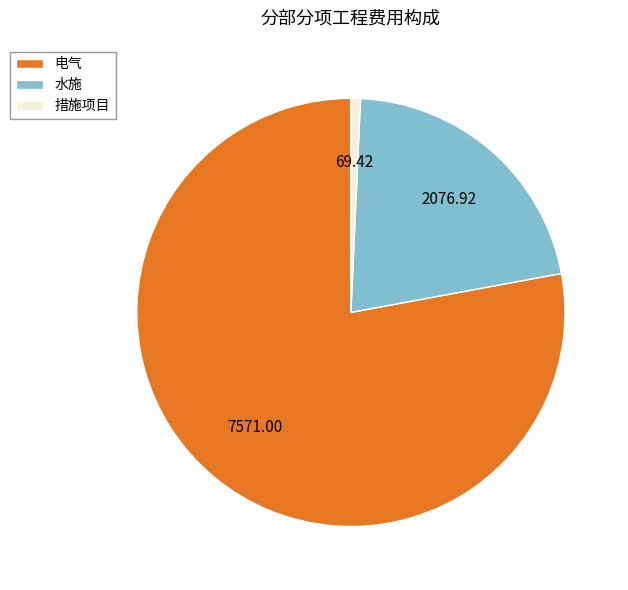

How many slices are in this pie chart?

3